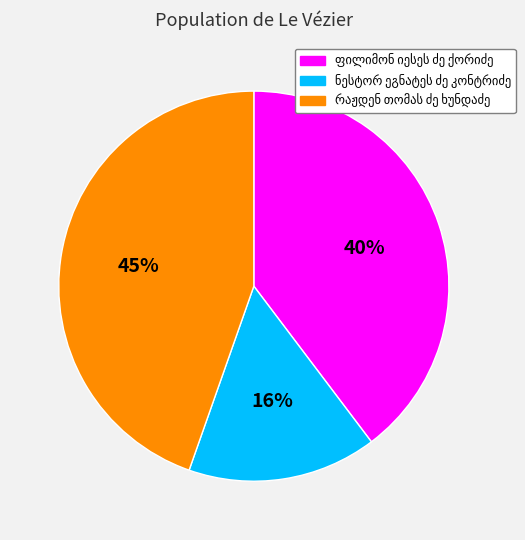

Is there a majority slice in this chart?

No